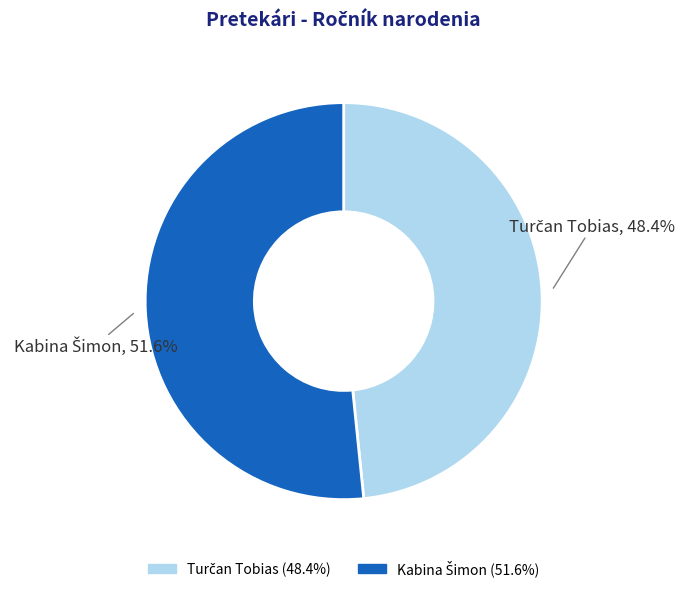

How many segments does this pie chart have?

2